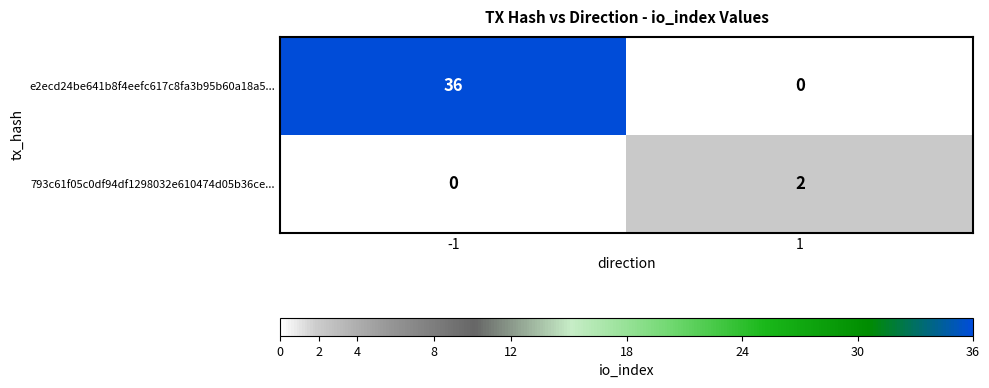

Which series changed the most between -1 and 1?

e2ecd24be641b8f4eefc617c8fa3b95b60a18a5...